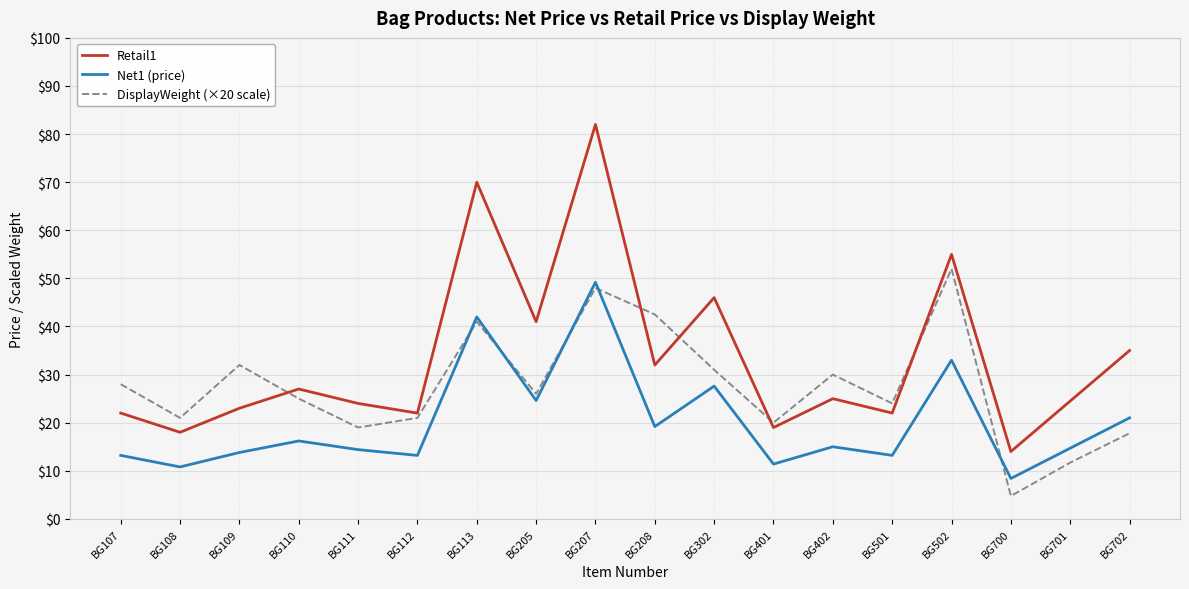

At which label does Retail1 first exceed 24?

BG110